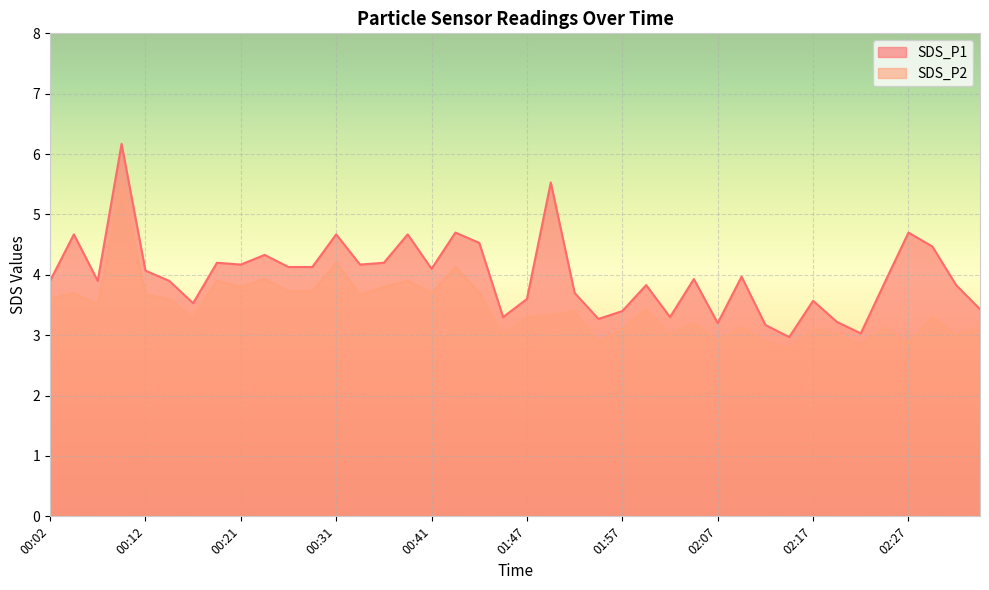

Does the chart display data point markers on the line(s)?

No